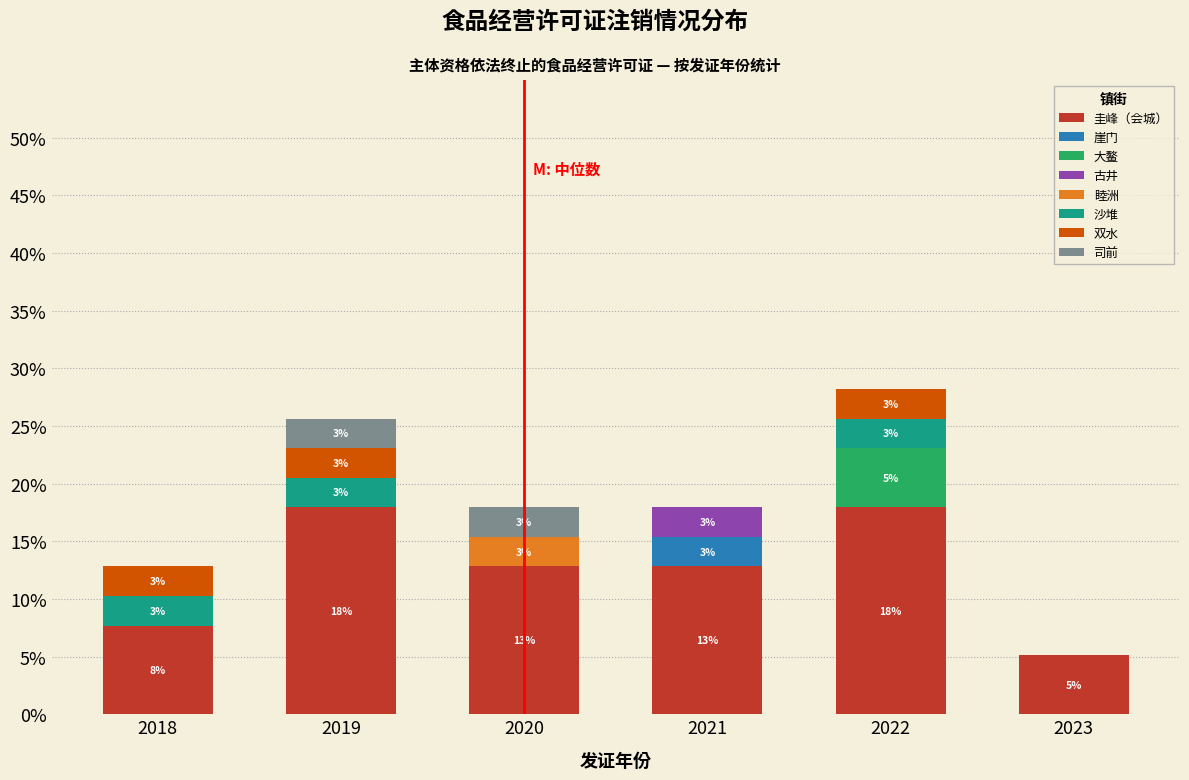

Does the chart contain stacked bars?

Yes